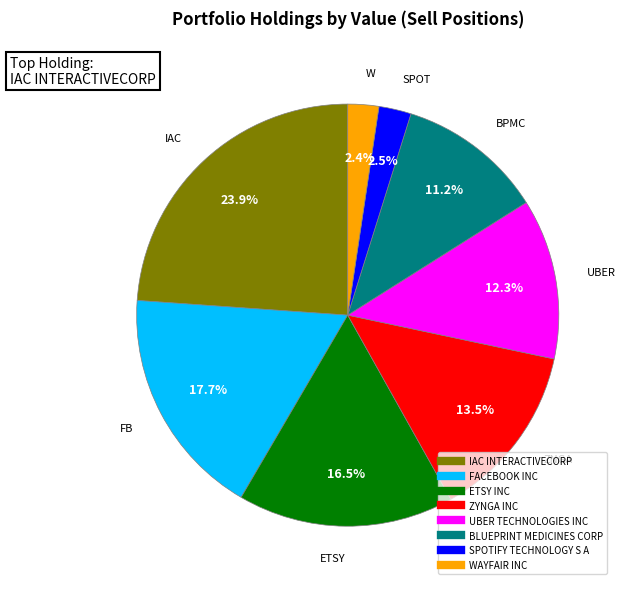

Which has a higher value, WAYFAIR INC or BLUEPRINT MEDICINES CORP?

BLUEPRINT MEDICINES CORP